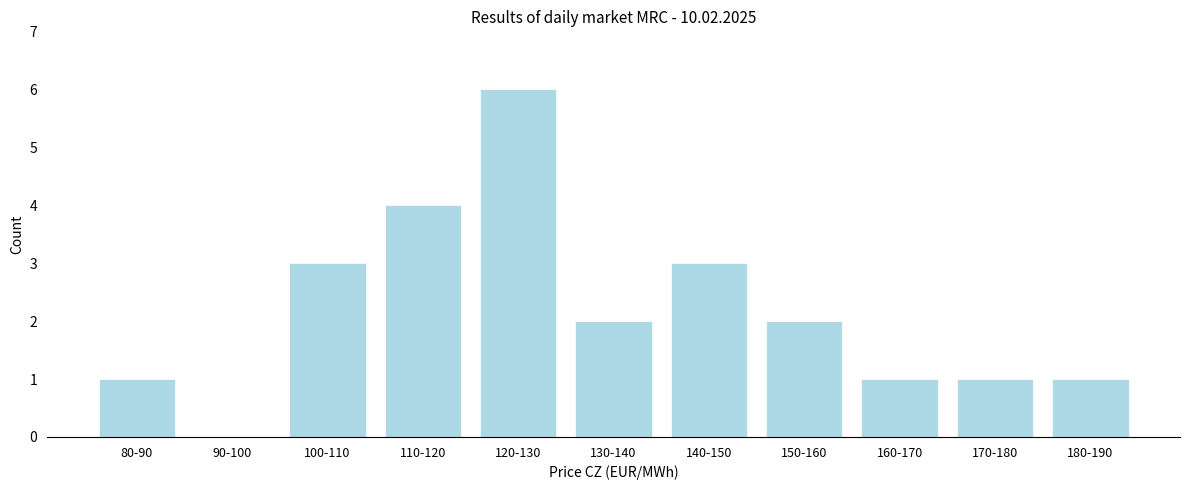

Reading left to right, extract all data points from this chart.

80-90=1	90-100=0	100-110=3	110-120=4	120-130=6	130-140=2	140-150=3	150-160=2	160-170=1	170-180=1	180-190=1